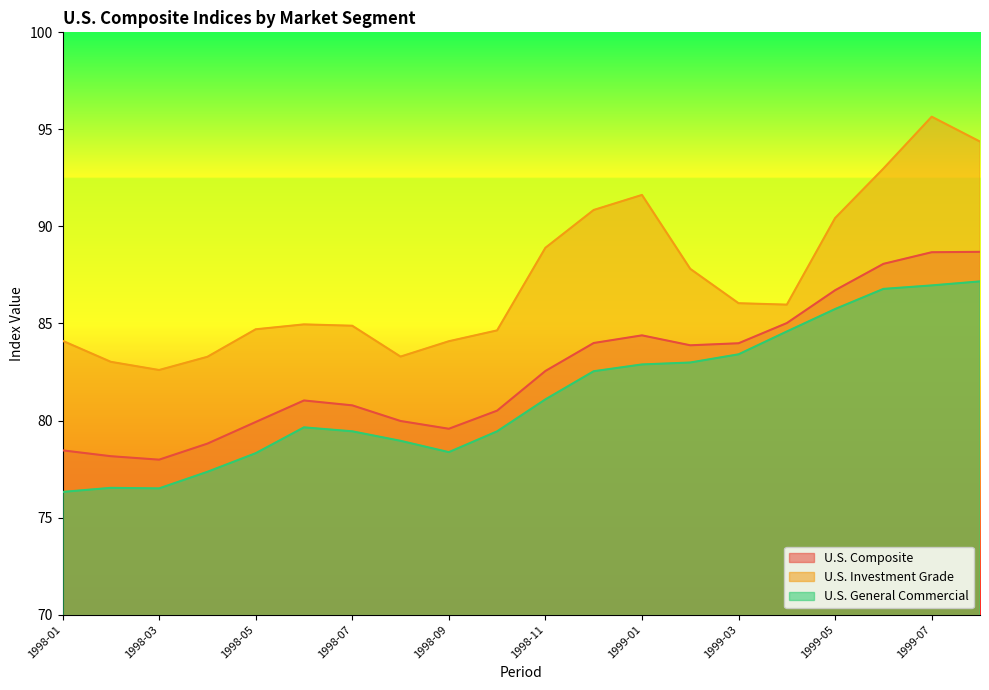

Which series changed the most between 1998-07 and 1999-01?

U.S. Investment Grade